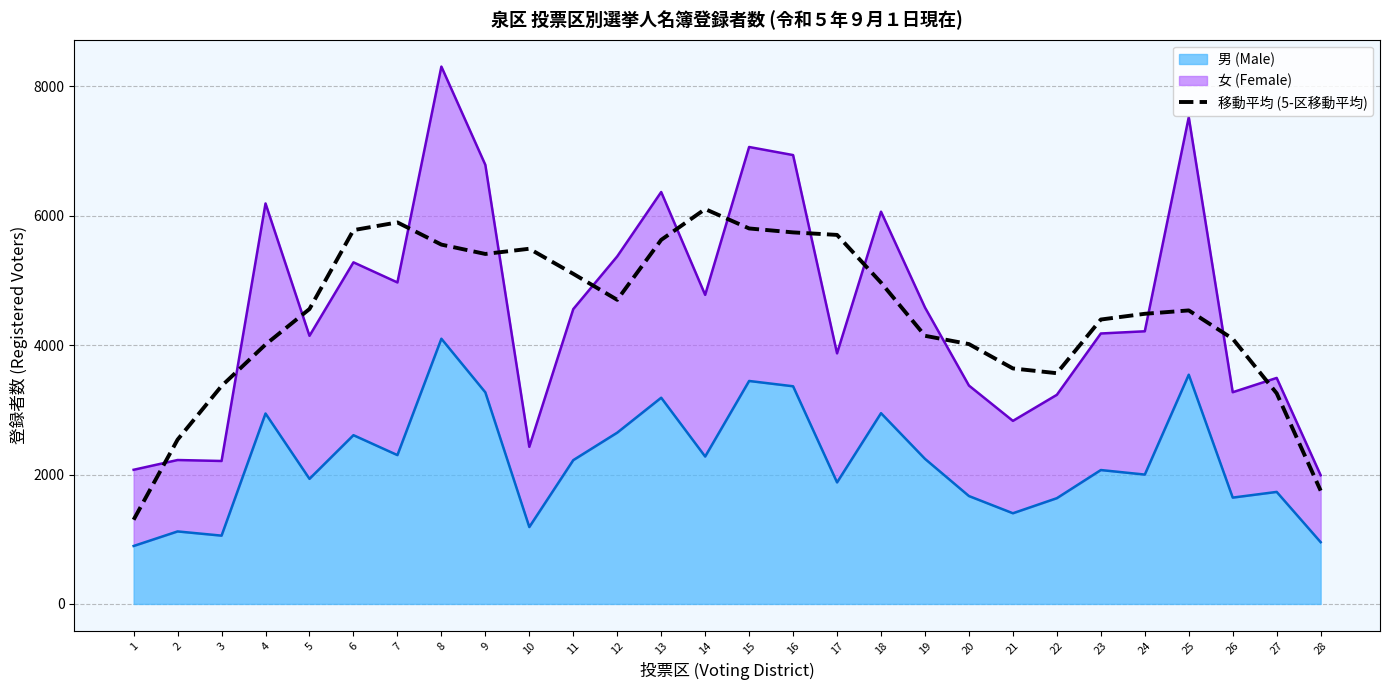

How many interior local valleys (lower than both neighbors) does the data have?

3